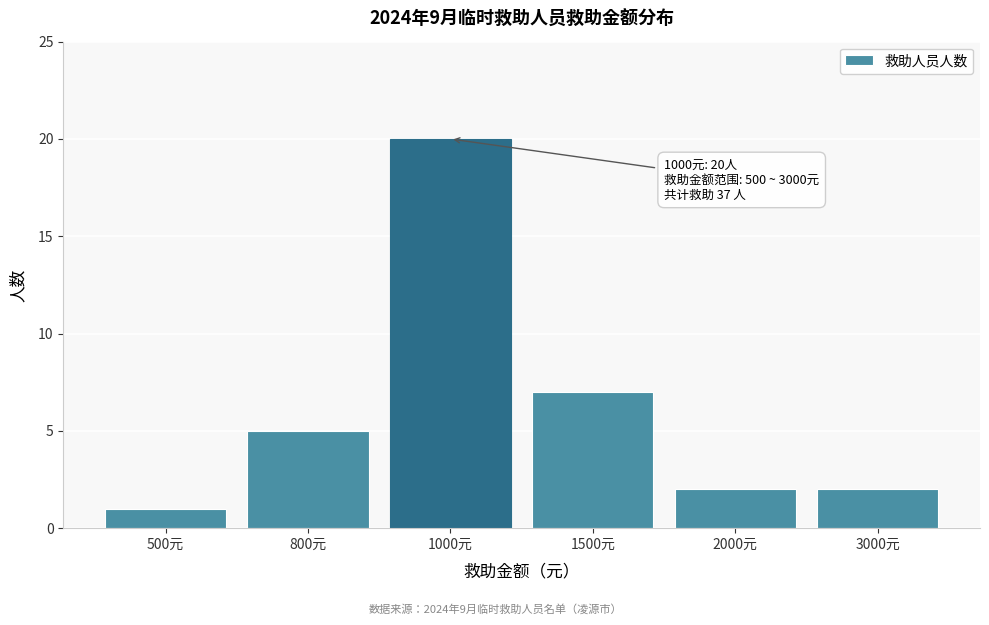

Reading left to right, list all the values displayed in this chart.

1	5	20	7	2	2